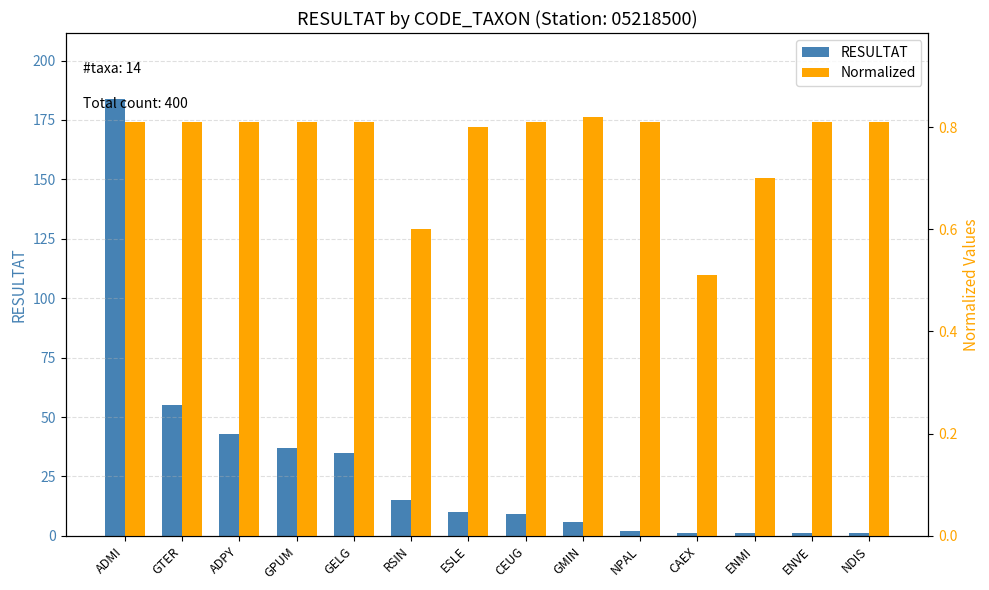

How many bars are there in each group?

2